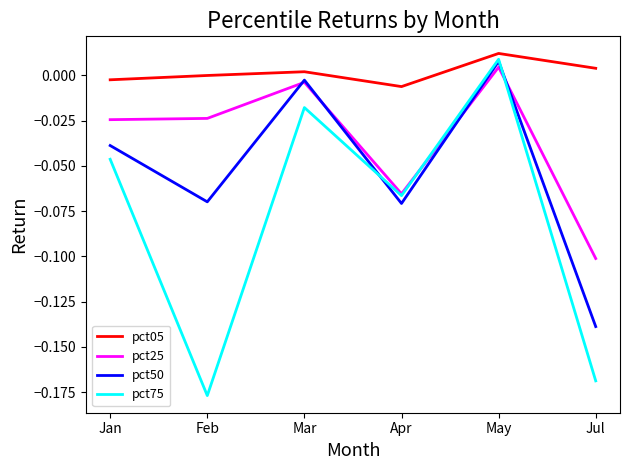

List the series in order of their overall mean, highest first.

pct05, pct25, pct50, pct75